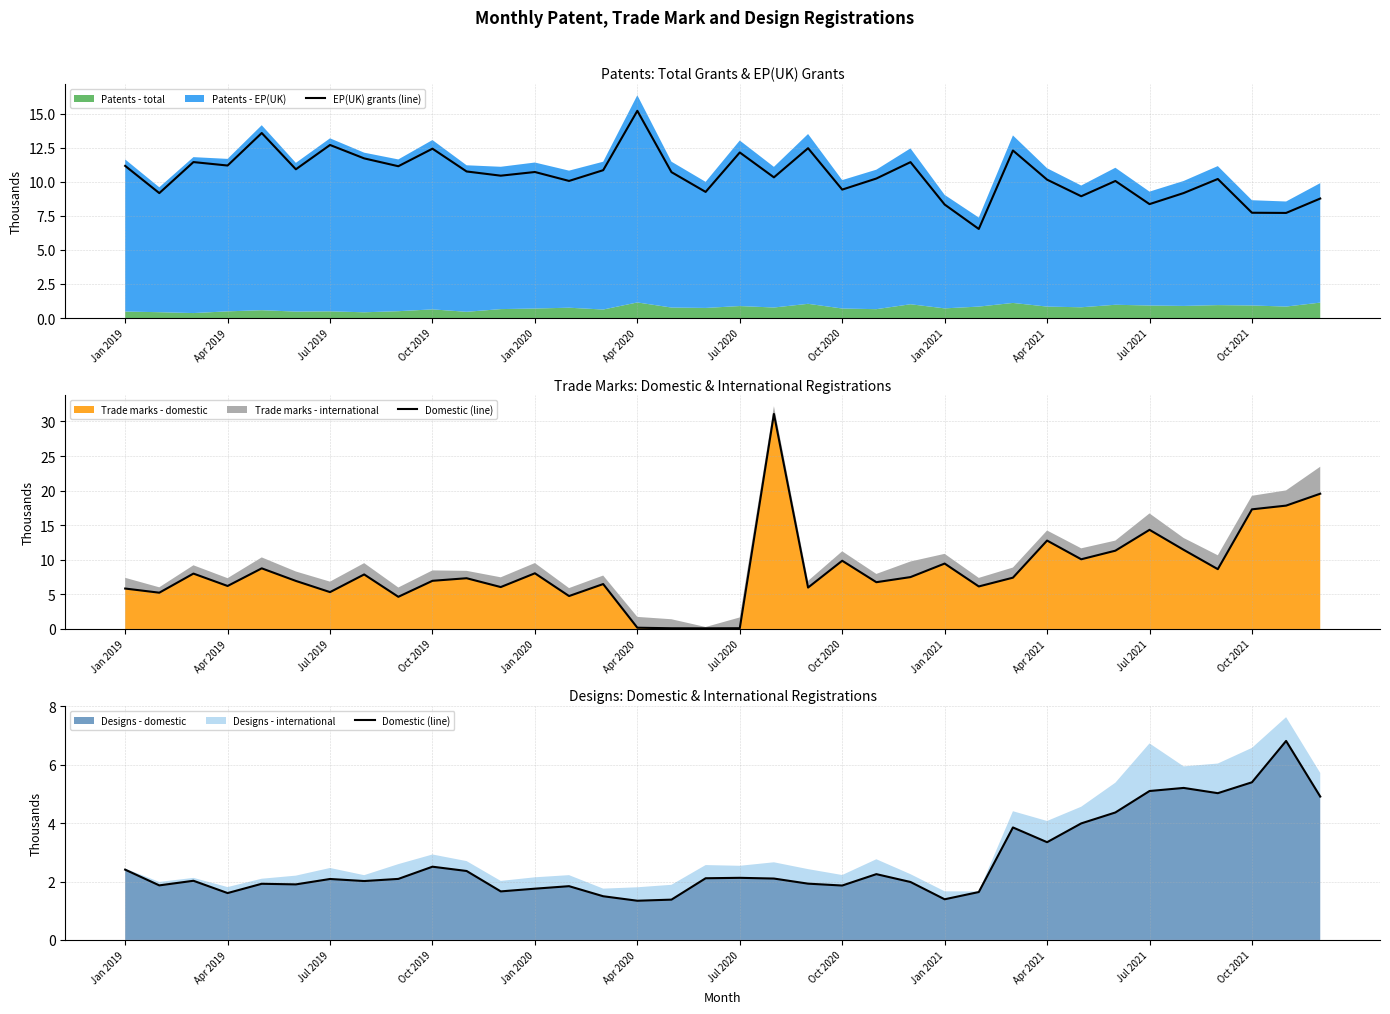

What position from the left is 13?

14